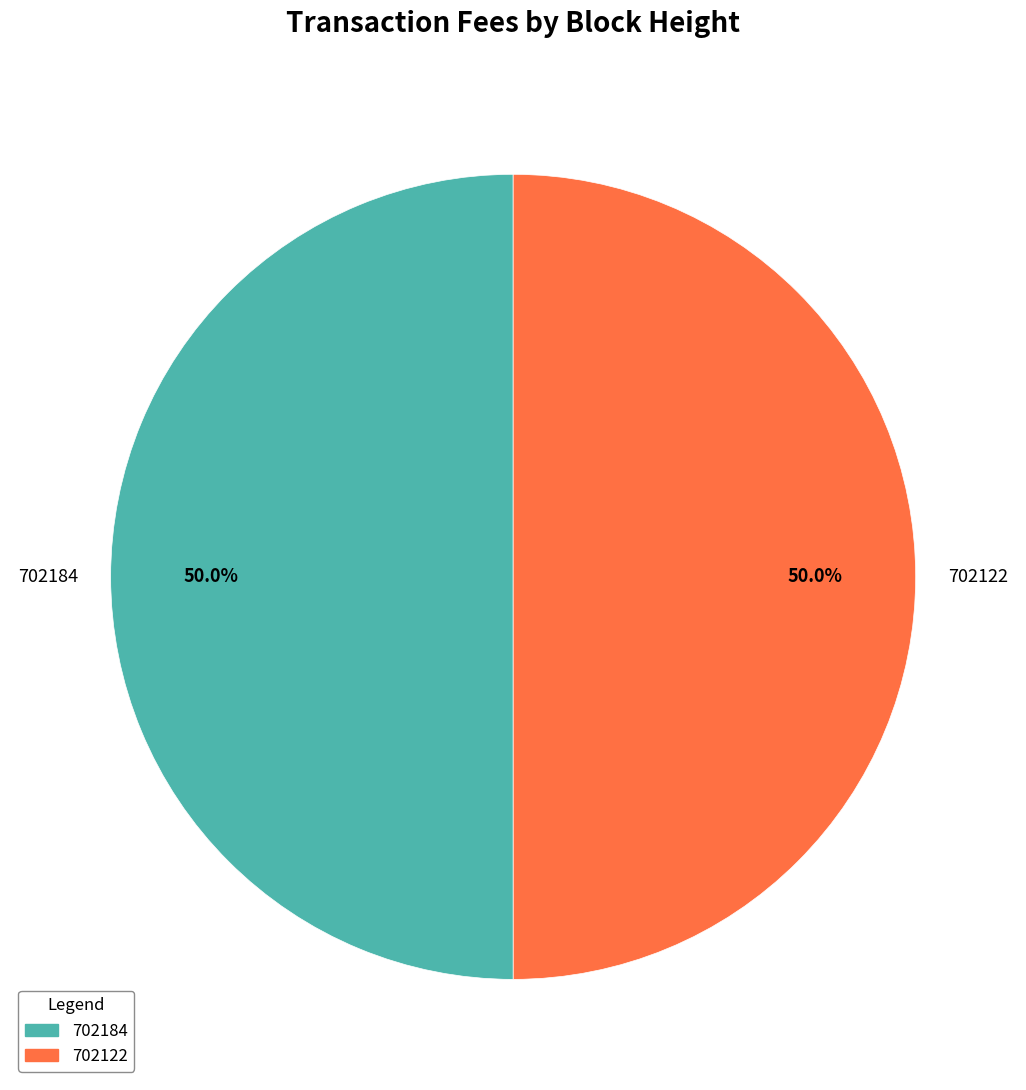

What is the ratio of the value at 702184 to the value at 702122?

1.0